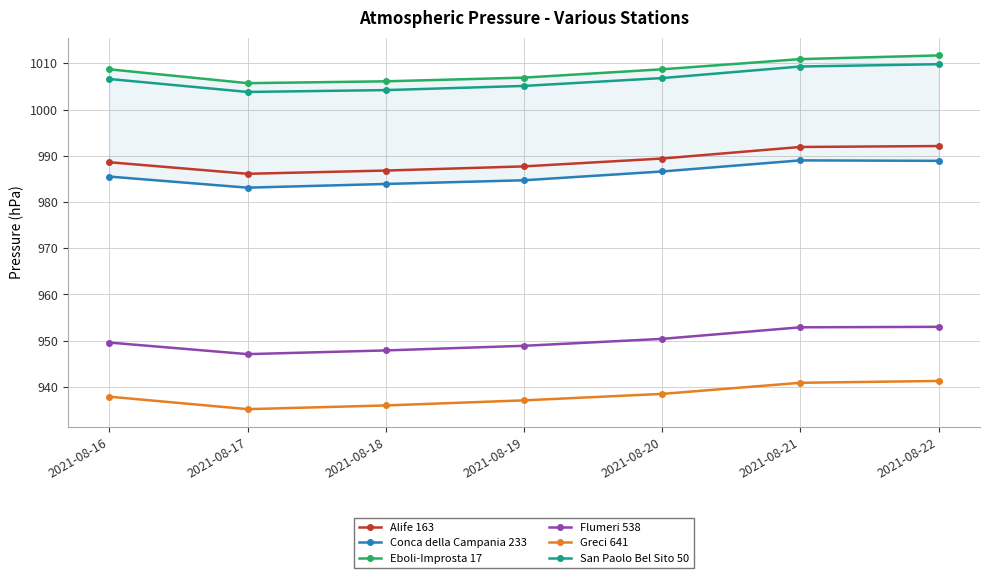

What is the sum of all Flumeri 538 values?

6649.8